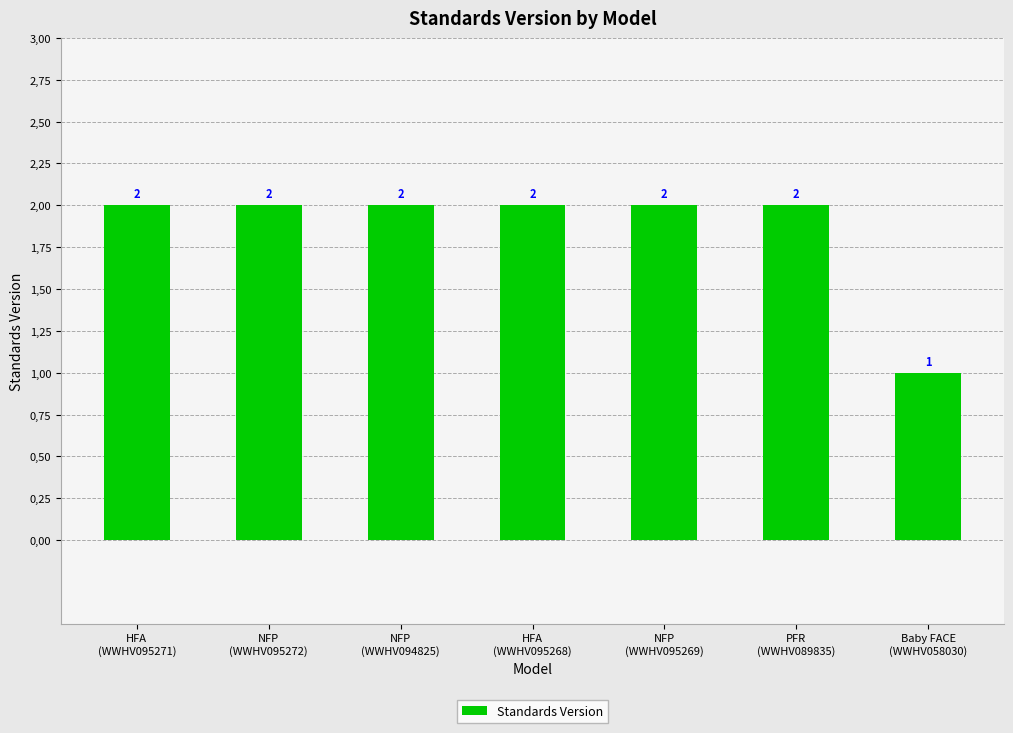

Are the bars horizontal?

No